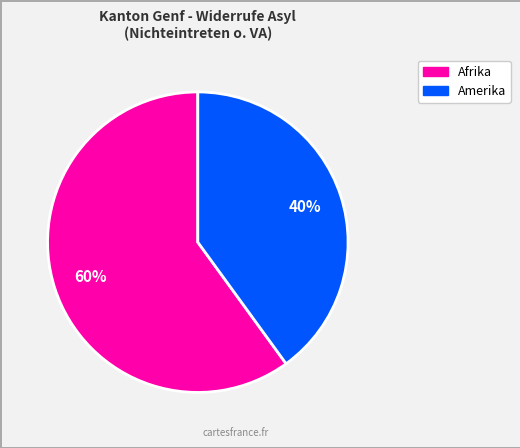

Is there a majority slice in this chart?

Yes